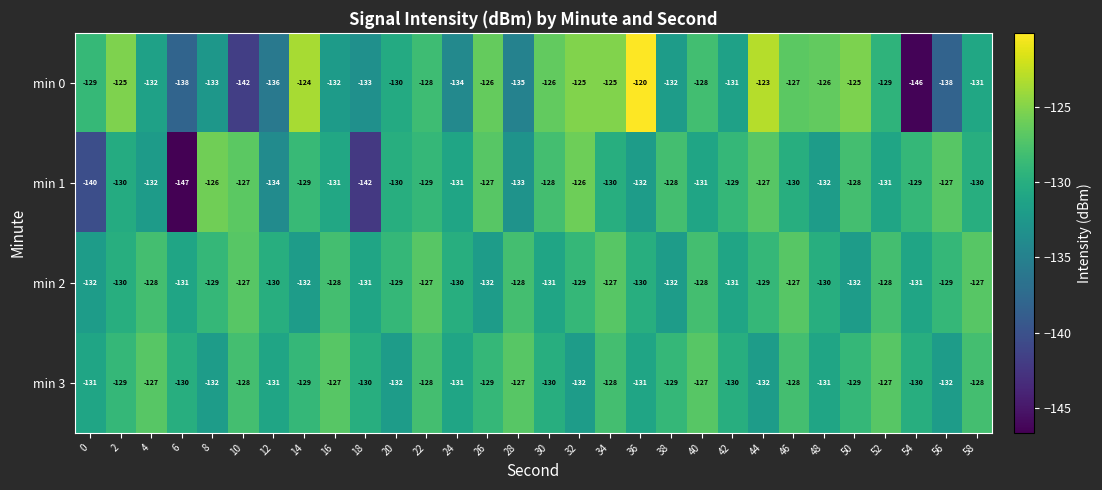

What is the sum of all min 0 values?

-3909